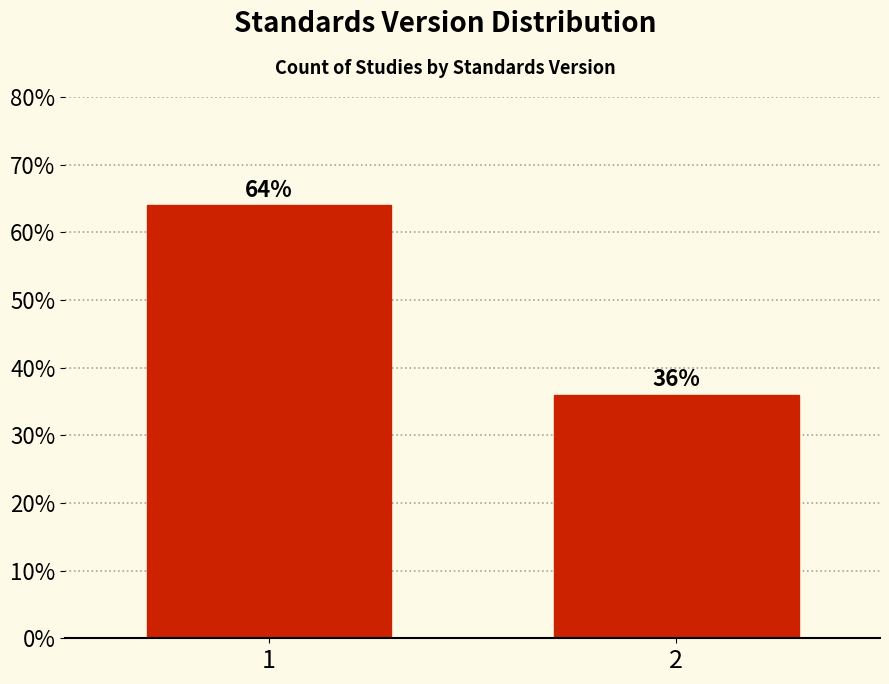

Does the chart contain any negative values?

No